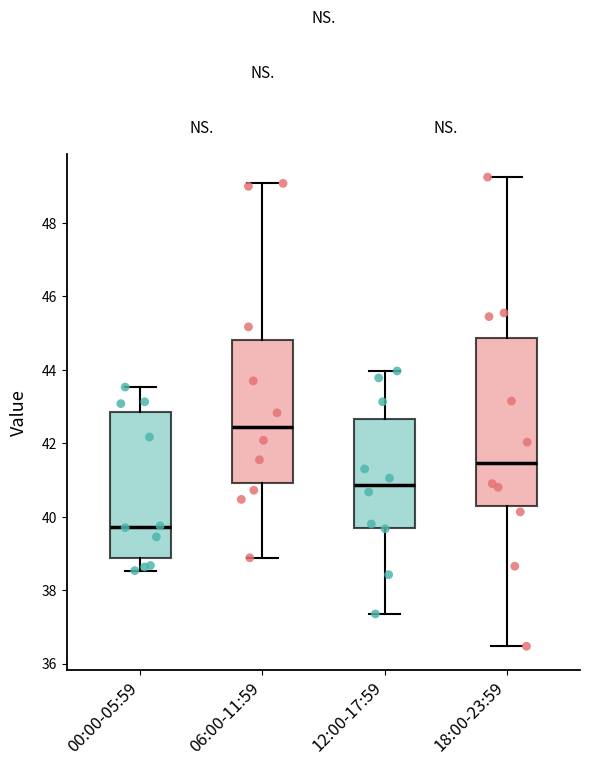

Reading left to right, read every box against the y-axis: the position of its median line, the range the box covers, and the ends of its whiskers. The values are not printed on the chart, so give them approximately, as read against the axis.

00:00-05:59: median 39.8, box 38.8 to 42.8, whiskers 38.6 to 43.6
06:00-11:59: median 42.4, box 41.0 to 44.8, whiskers 38.8 to 49.0
12:00-17:59: median 40.8, box 39.8 to 42.6, whiskers 37.4 to 44.0
18:00-23:59: median 41.4, box 40.2 to 44.8, whiskers 36.4 to 49.2